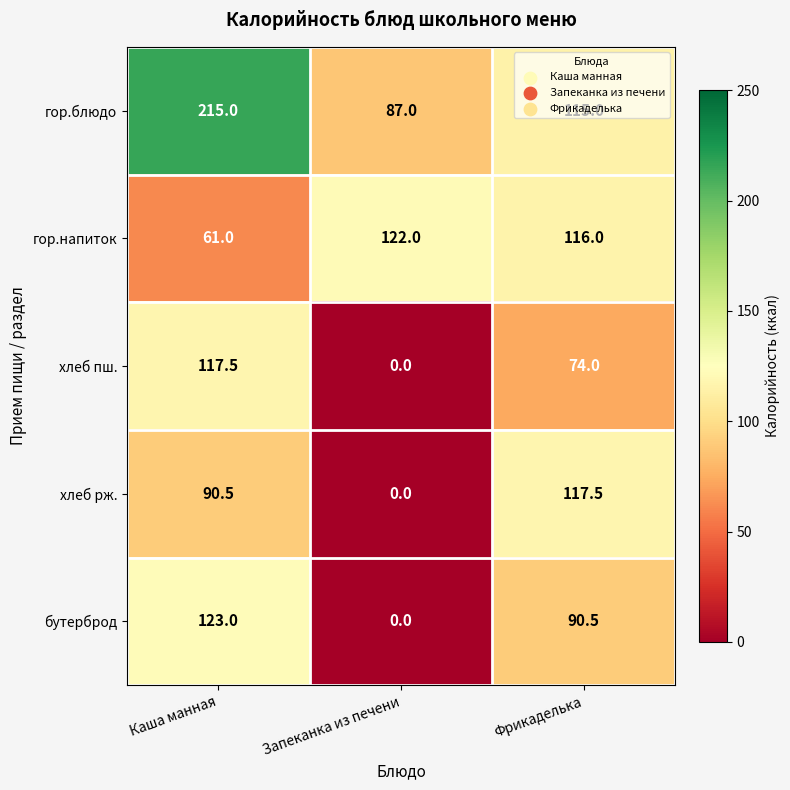

Between Каша манная and Фрикаделька, which series saw the biggest shift?

гор.блюдо